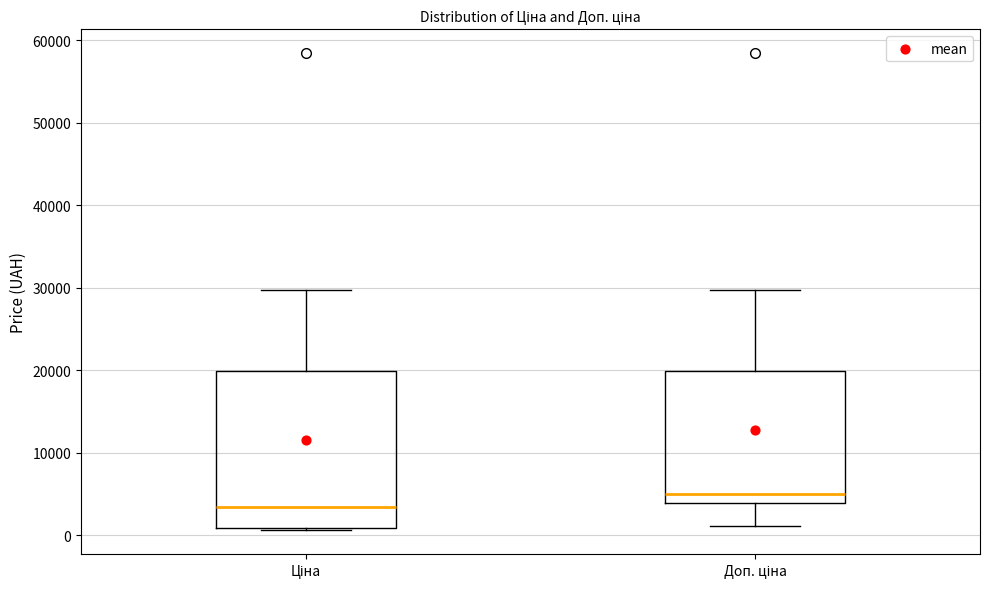

Which box has the highest median line?

Доп. ціна